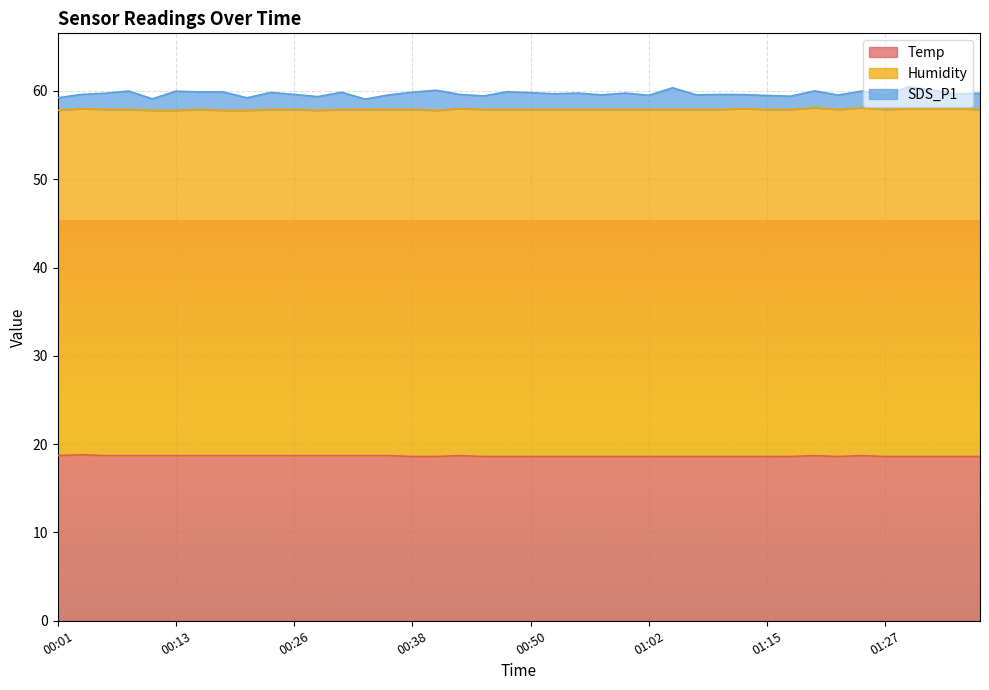

At which label does SDS_P1 reach its peak?

01:29